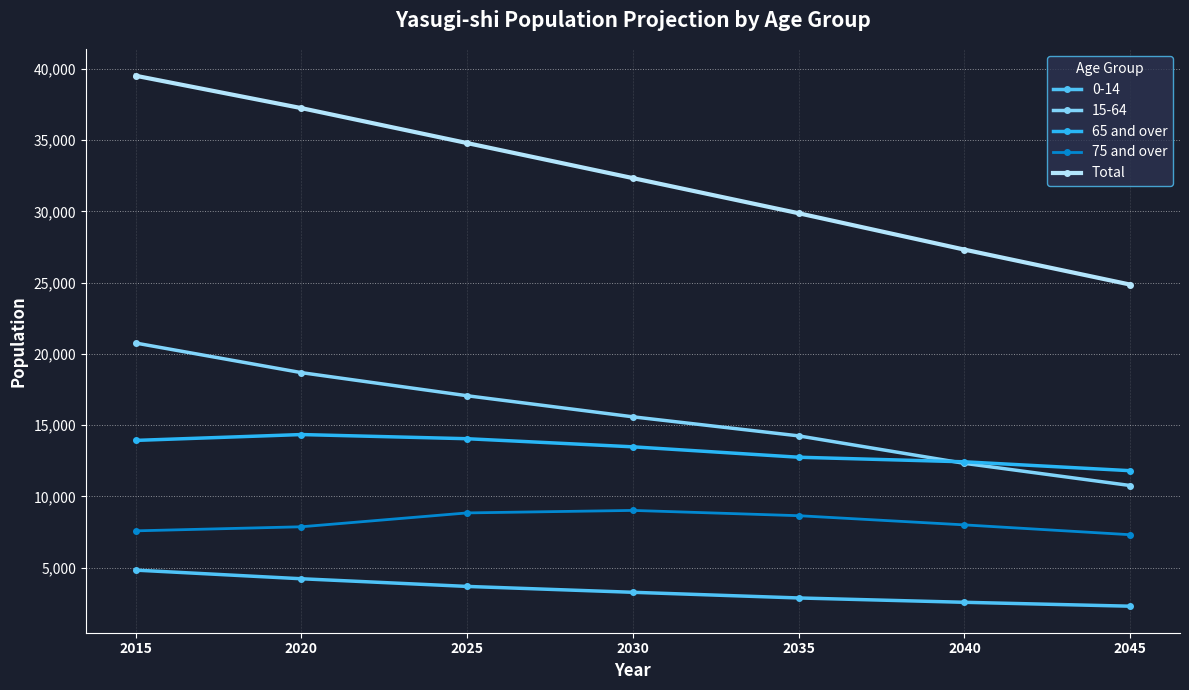

True or false: Total and 65 and over cross at least once.

False